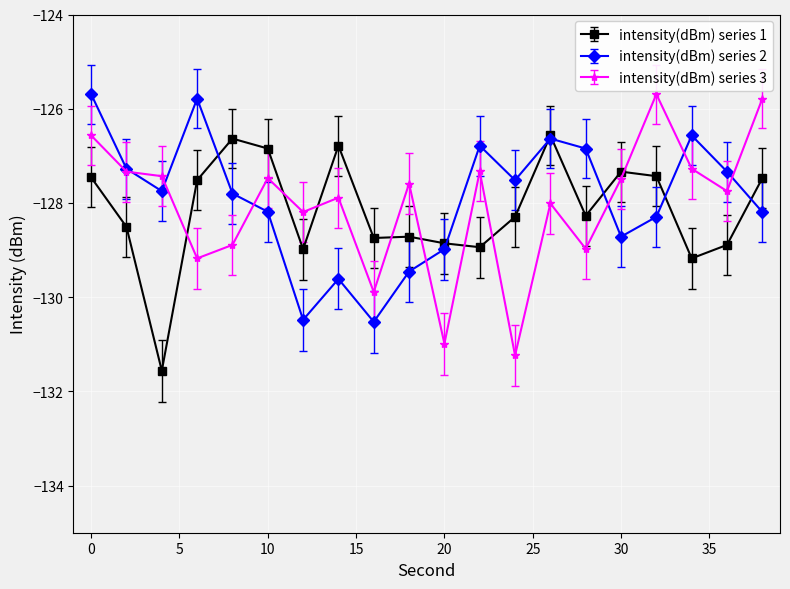

How many lines are shown in the chart?

3